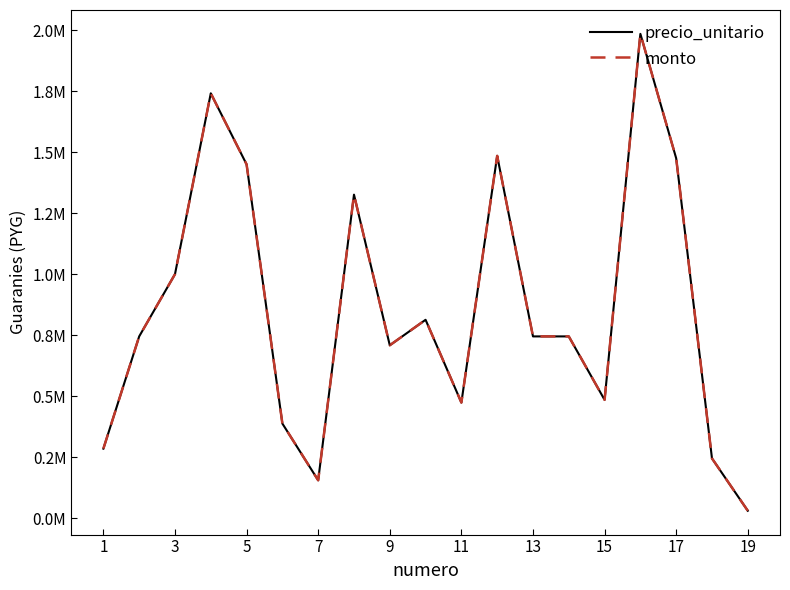

What is the sum of all precio_unitario values?

16281316